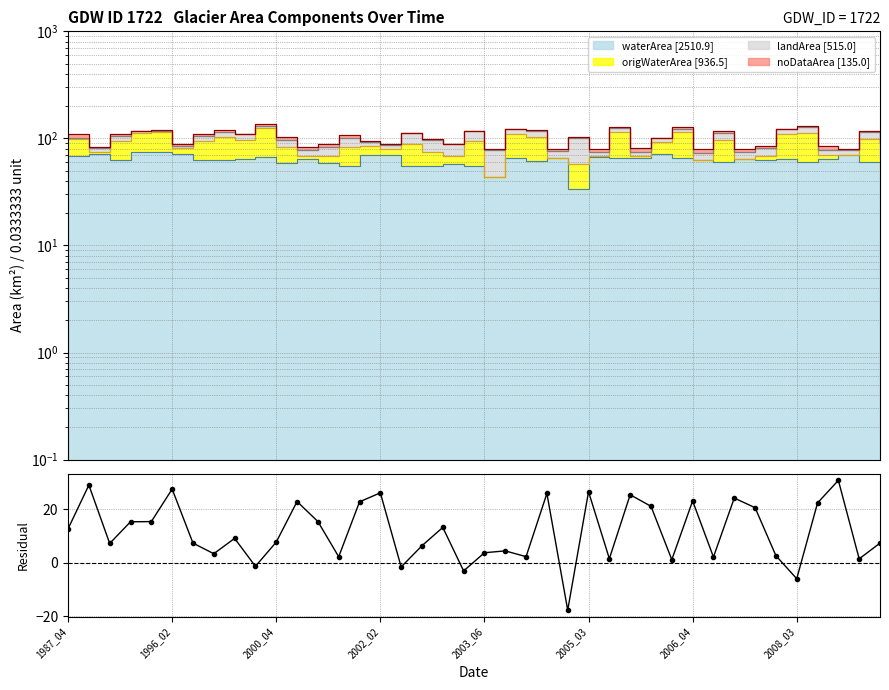

Reading left to right, extract all data points from this chart.

12.7	29.1	7.2	15.4	15.4	27.6	7.4	3.4	9.1	-1.3	7.8	22.9	15.5	2.3	22.8	26.2	-1.6	6.4	13.2	-3.1	3.8	4.5	2.3	26.0	-17.7	26.6	1.5	25.5	21.2	1.2	23.2	2.1	24.3	20.6	2.7	-6.0	22.4	30.9	1.5	7.4